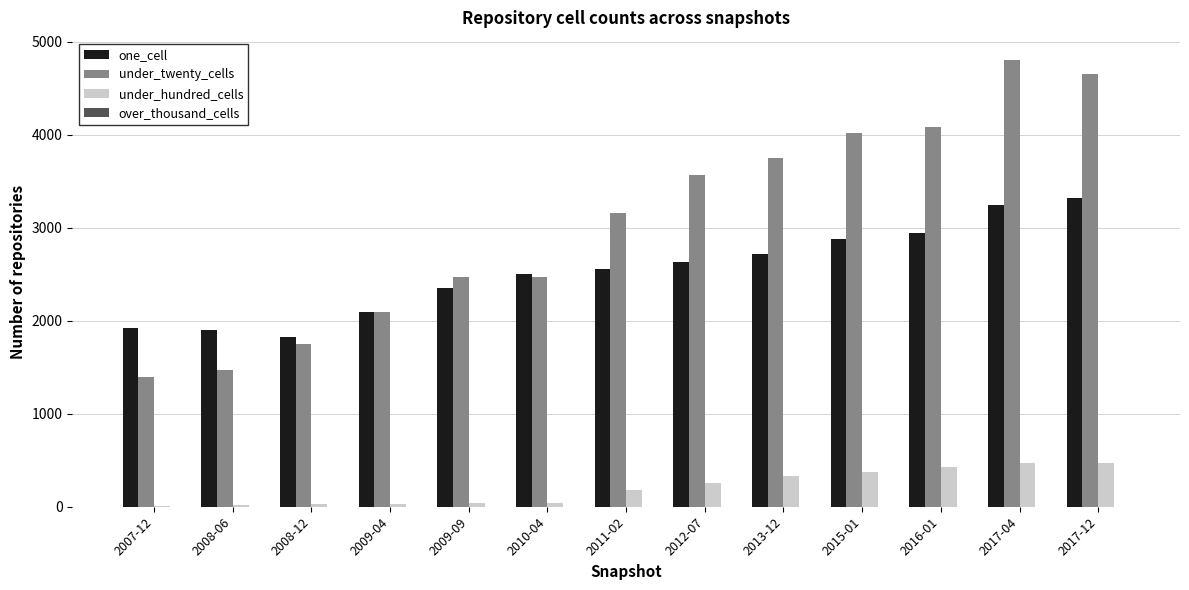

What is the highest value of the one_cell series?

3322